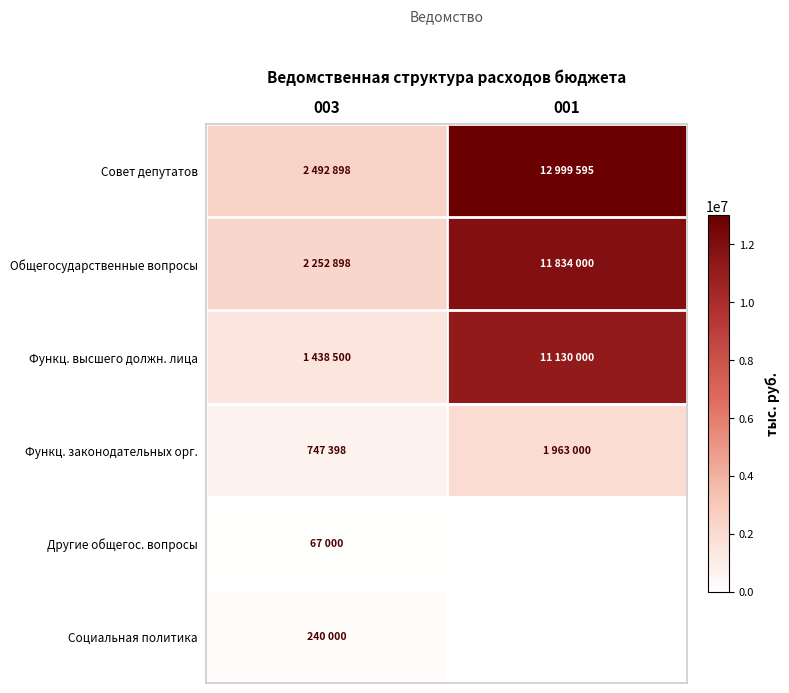

At how many categories does at least one series exceed 4089463?

1